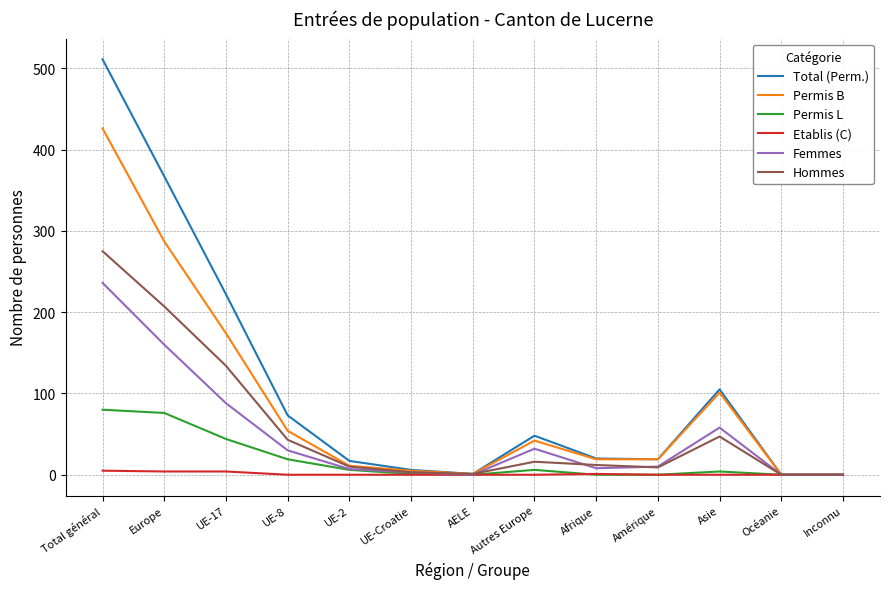

Is the value of Total (Perm.) at Autres Europe greater than the value of Permis B at Autres Europe?

Yes